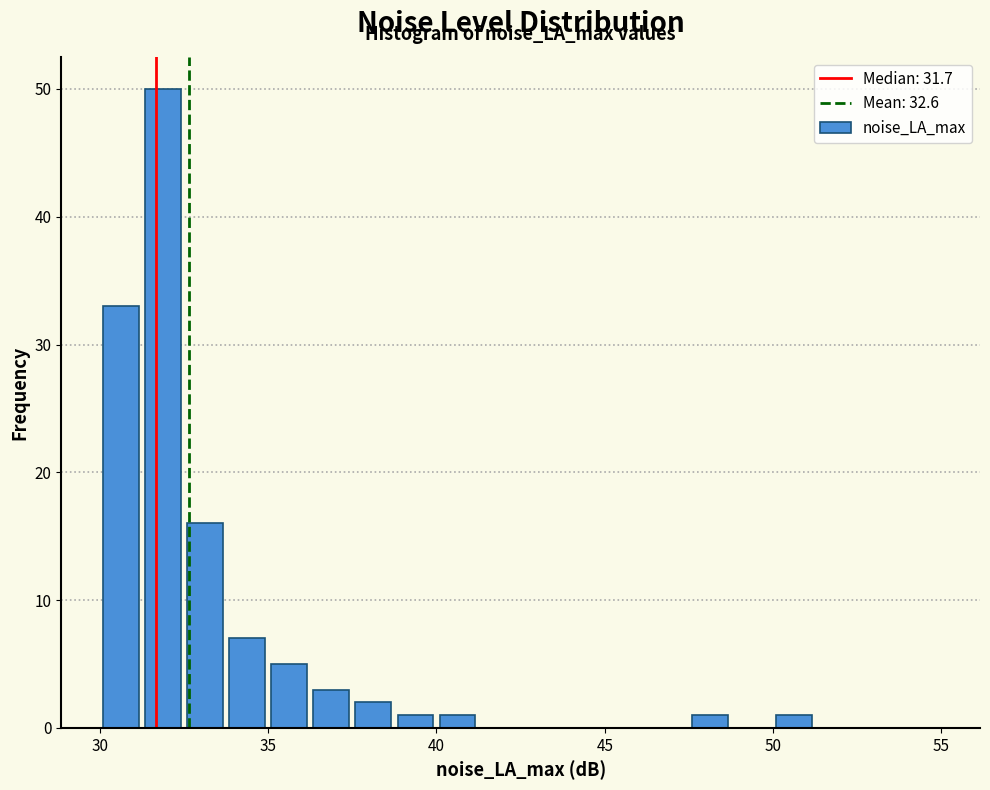

Around what value on the x-axis is the tallest bar? Give the approximate position of its centre, as read against the axis.

32.0